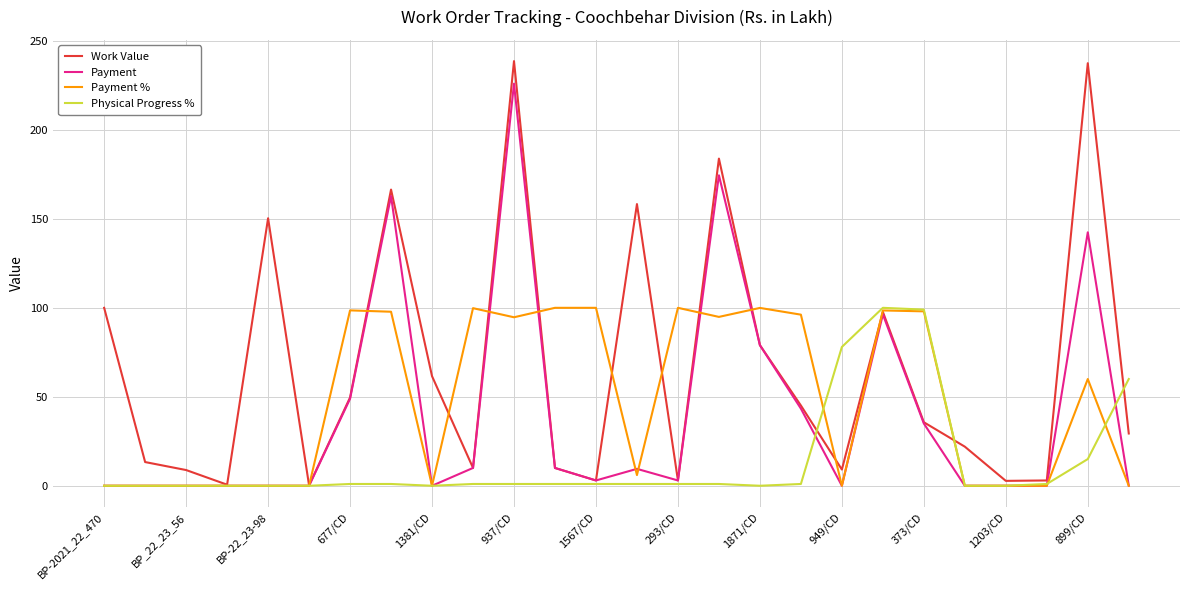

What is the greatest value displayed?

238.7